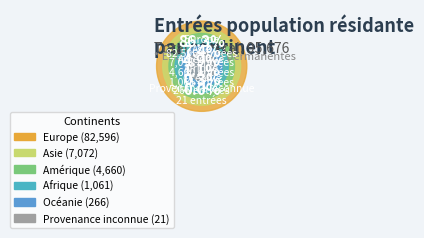

Which slice is the smallest?

Provenance inconnue